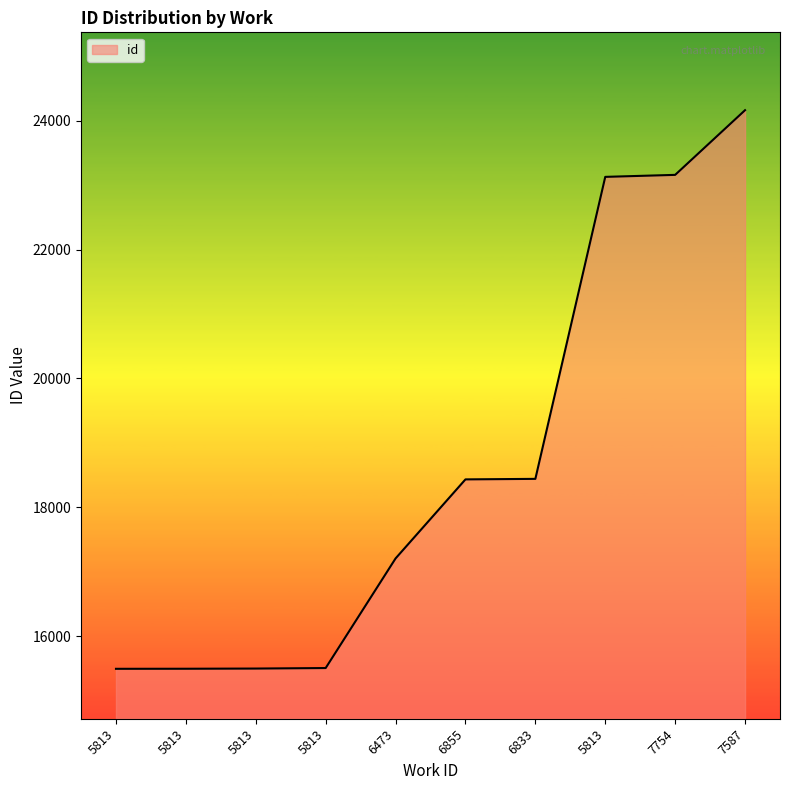

Is this an area chart (filled region under the line)?

Yes